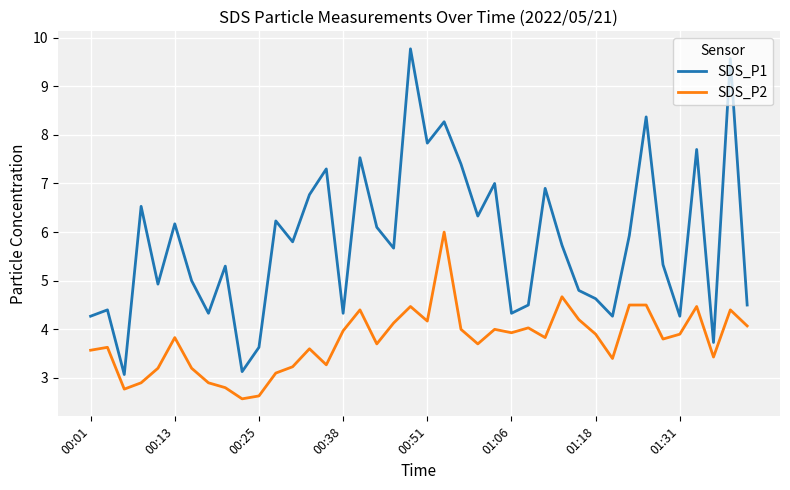

True or false: SDS_P2 and SDS_P1 cross at least once.

False